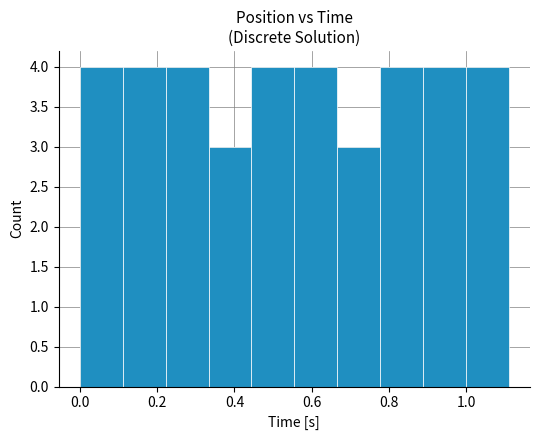

Reading left to right, transcribe this chart: for each bar, give the range it covers on the x-axis and its height. Neither the bar edges nor the heights are printed on the chart, so give them approximately, as read against the axes.

0.00 to 0.12: 4
0.12 to 0.22: 4
0.22 to 0.34: 4
0.34 to 0.44: 3
0.44 to 0.56: 4
0.56 to 0.66: 4
0.66 to 0.78: 3
0.78 to 0.88: 4
0.88 to 1.00: 4
1.00 to 1.12: 4